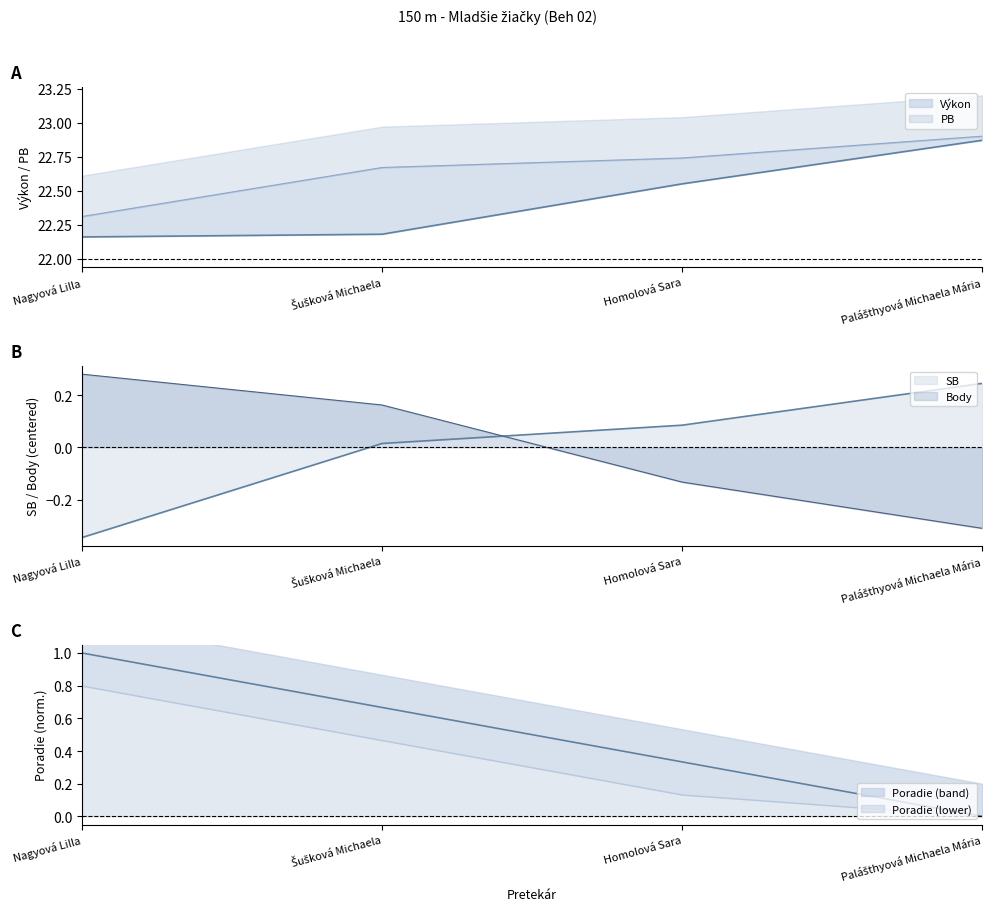

True or false: PB has a value of 22.7 at Šušková Michaela.

True